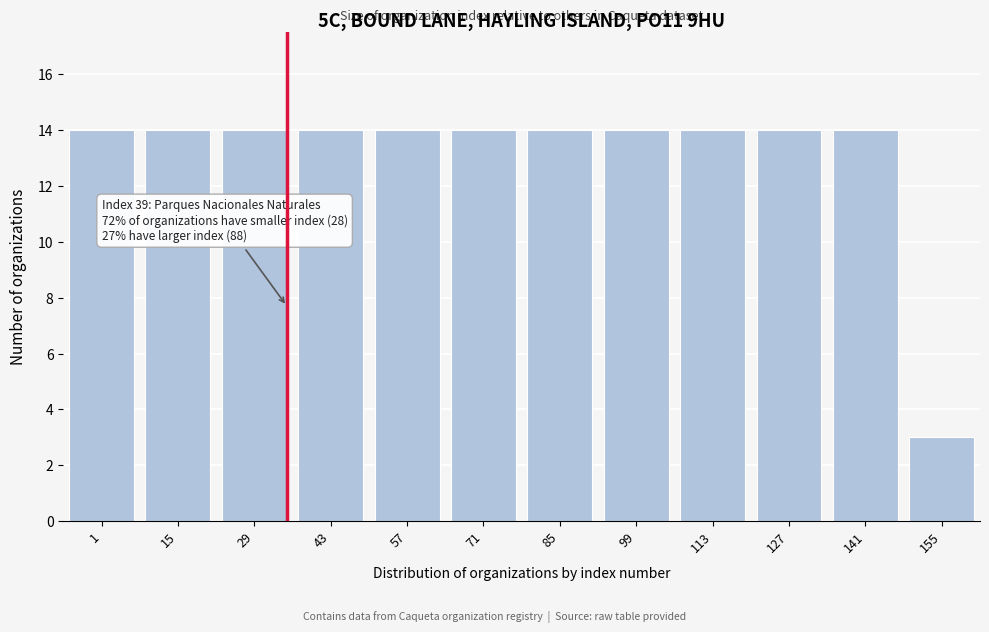

Reading left to right, extract all data points from this chart.

1=14	15=14	29=14	43=14	57=14	71=14	85=14	99=14	113=14	127=14	141=14	155=3